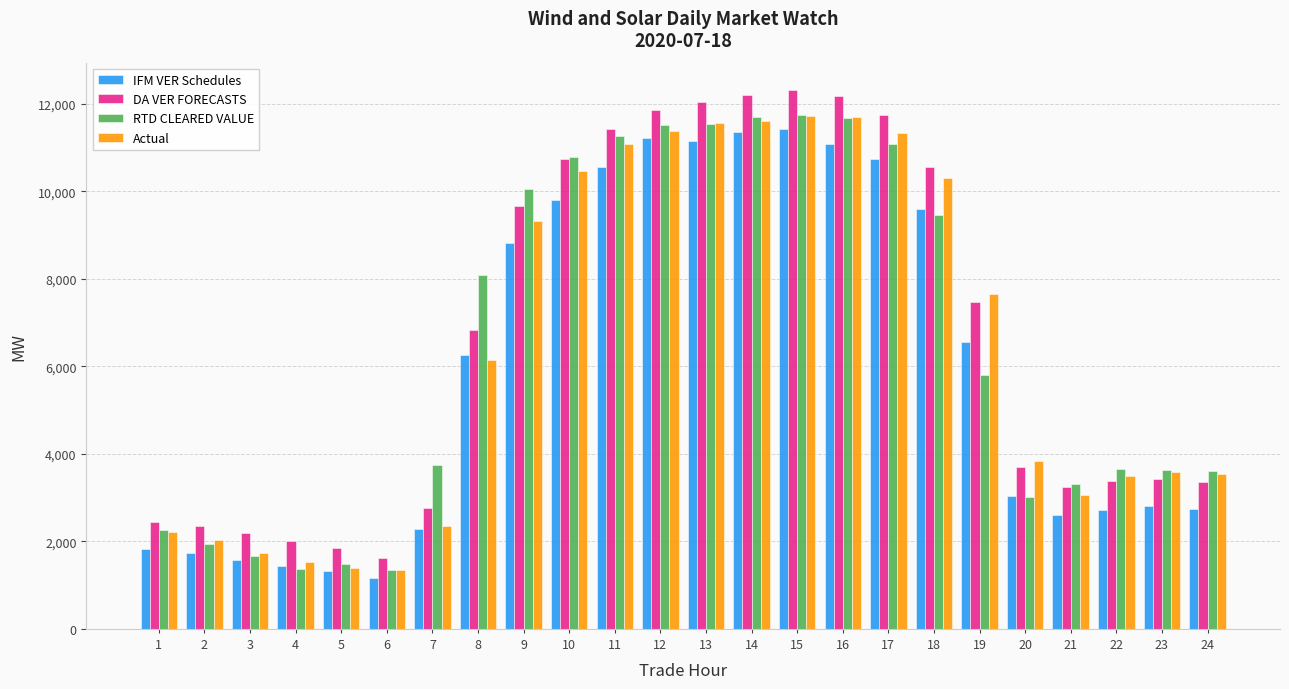

What is the value of the DA VER FORECASTS bar at the 21st from the left?

3233.5